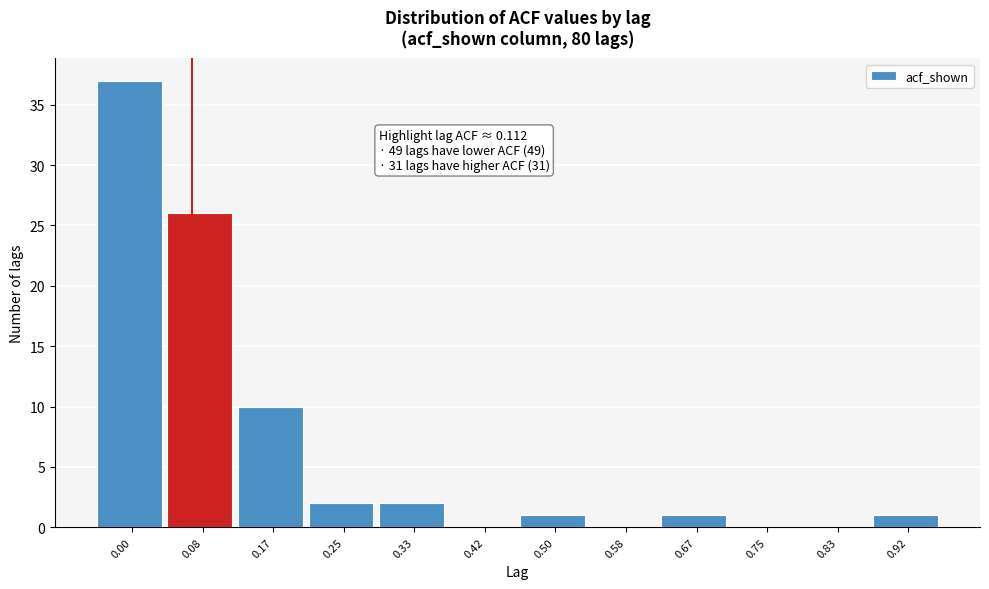

Reading left to right, transcribe all the data shown in this chart.

0.00=37	0.08=26	0.17=10	0.25=2	0.33=2	0.42=0	0.50=1	0.58=0	0.67=1	0.75=0	0.83=0	0.92=1